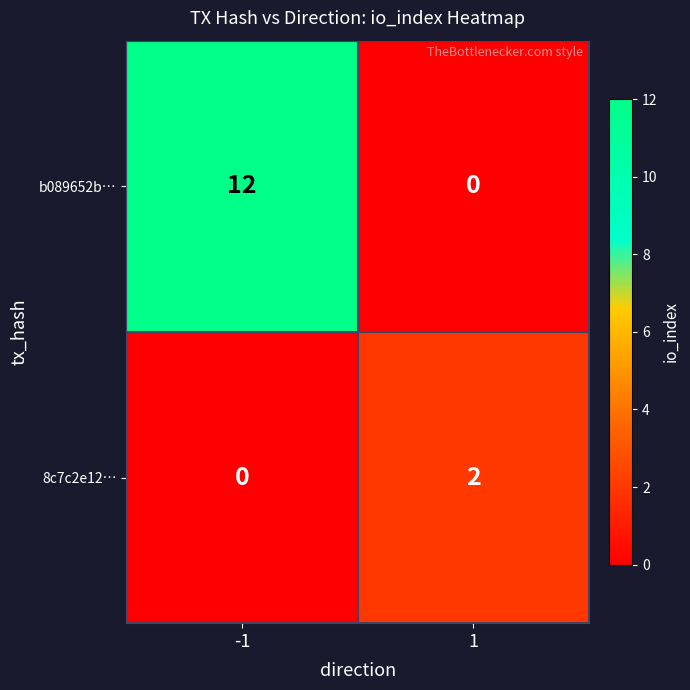

The b089652b… series shows 4 at 1. True or false?

False